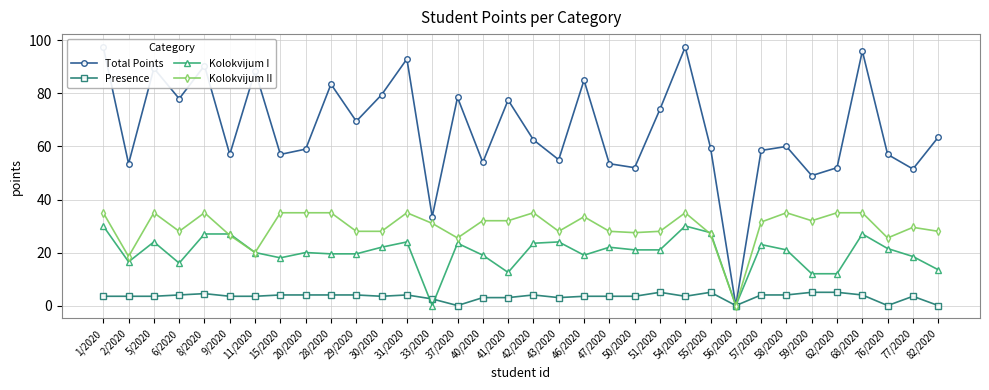

Between 29/2020 and 6/2020, which is larger?

6/2020